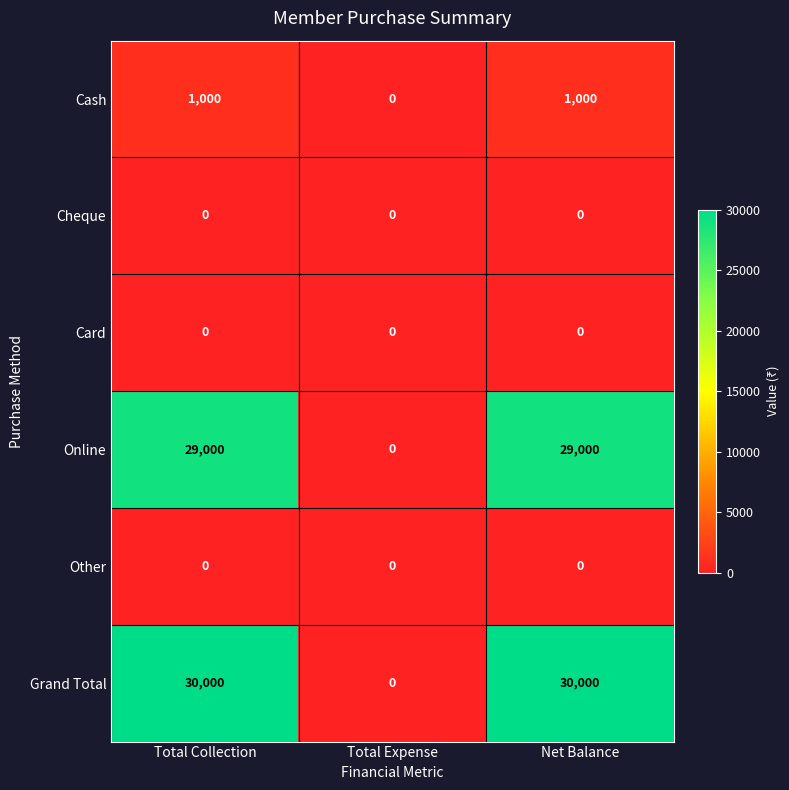

How many distinct data groups are displayed?

6